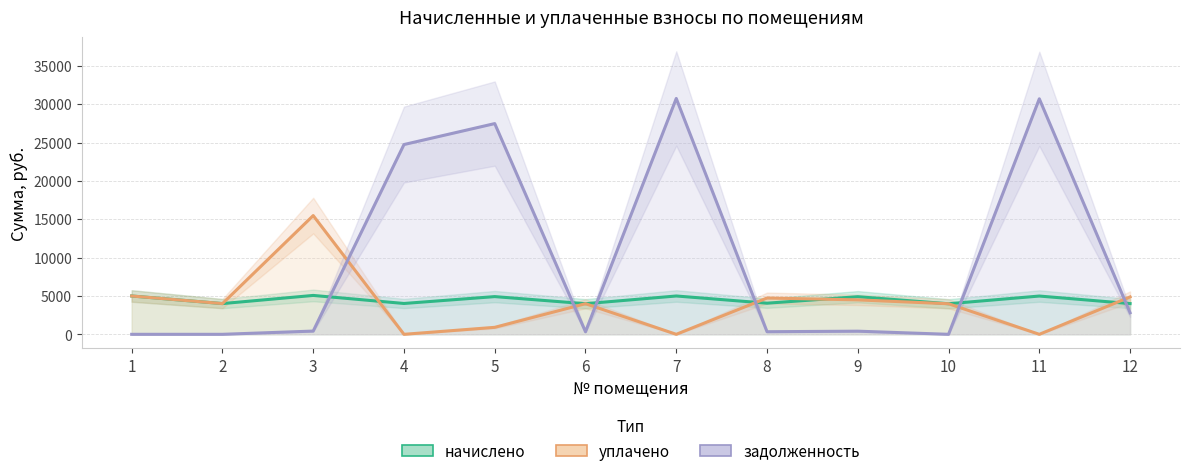

Count the number of categories in the chart.

12